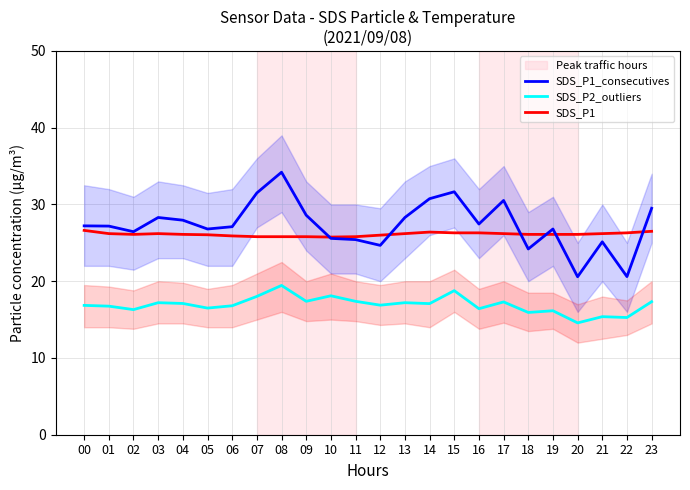

Between 09 and 15, which series saw the biggest shift?

SDS_P1_consecutives